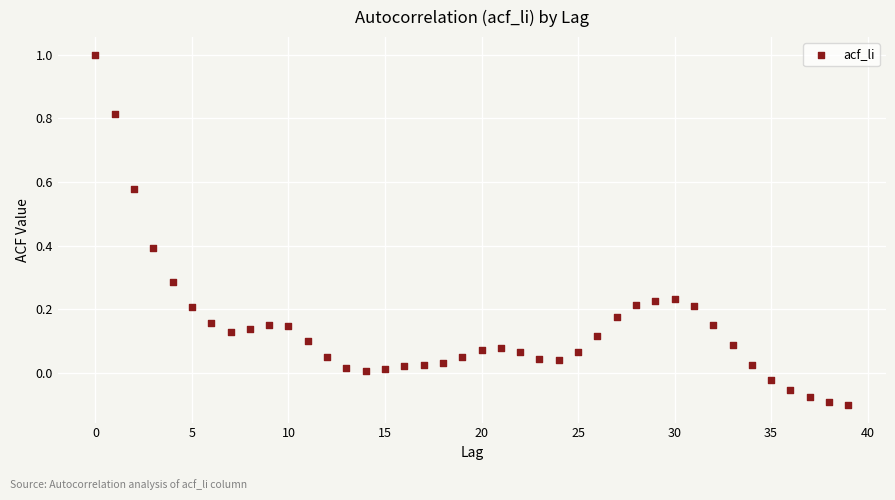

What is the range of Y values (max minus min)?

1.1